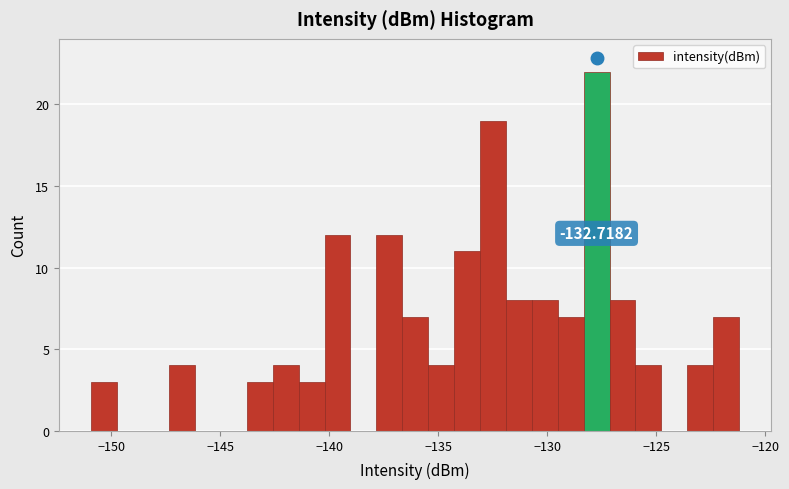

Read against the x-axis, roughly where is the centre of the tallest bar?

-127.5